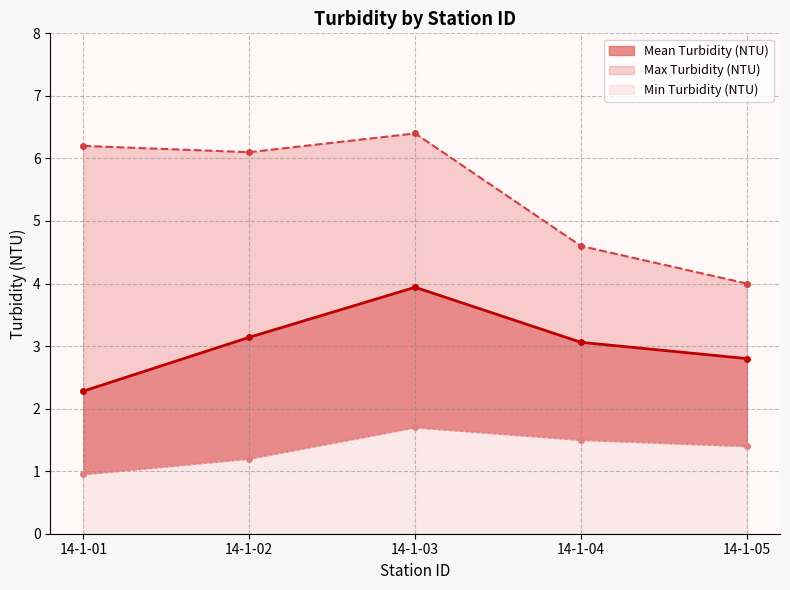

Where does the Max Turbidity (NTU) series first go above 6?

14-1-01